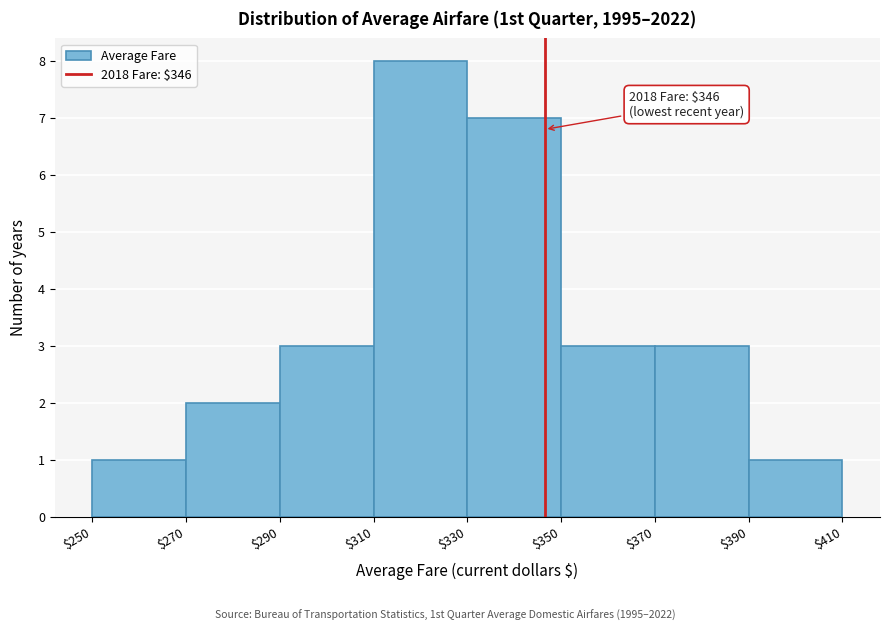

Over which range of the x-axis is the bar tallest?

$310 to $330